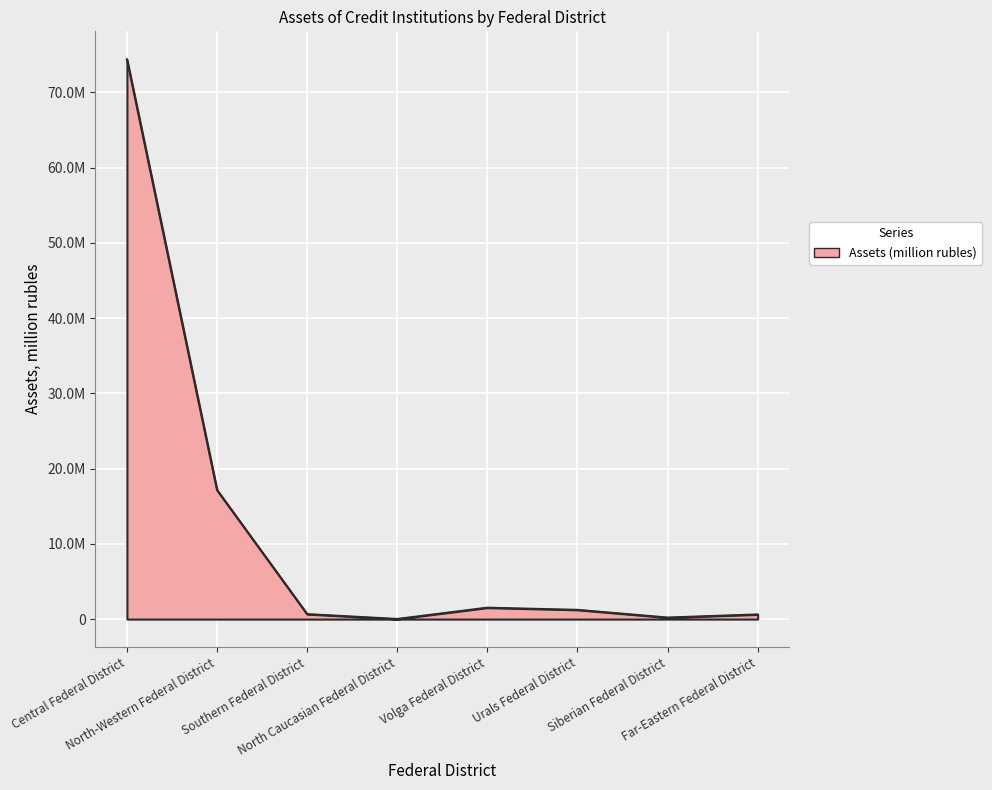

What is the difference between the values at Central Federal District and Far-Eastern Federal District?

73754001.5